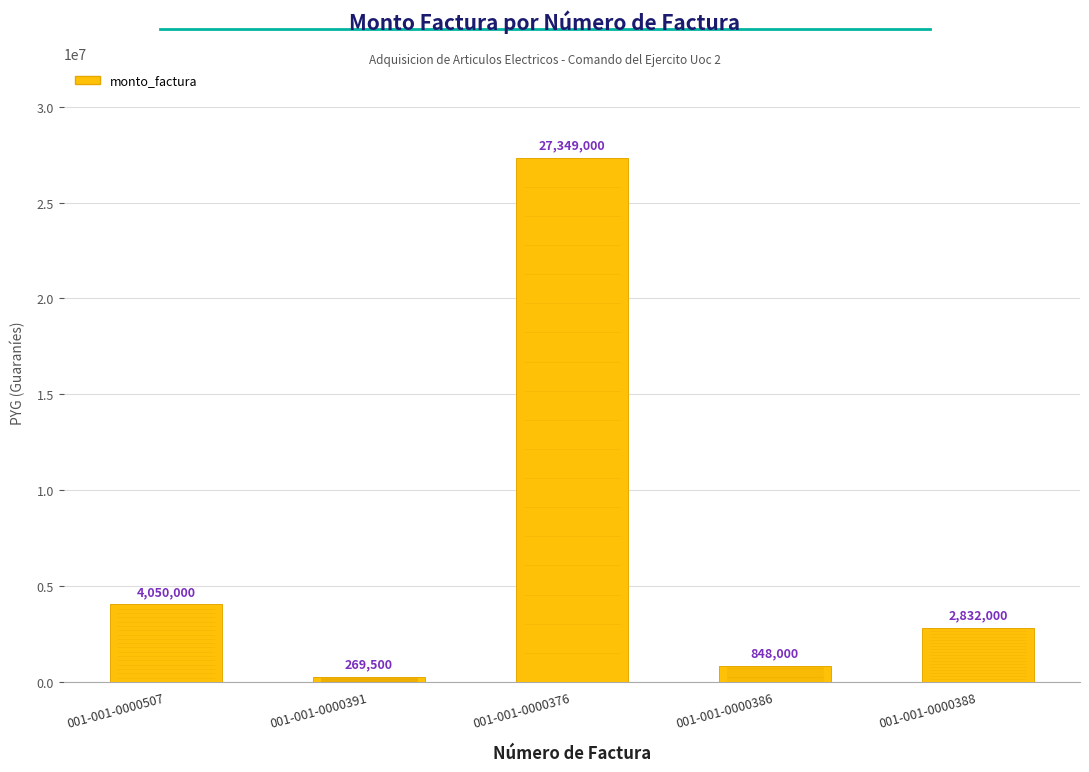

The value at 001-001-0000388 is 1421038. True or false?

False